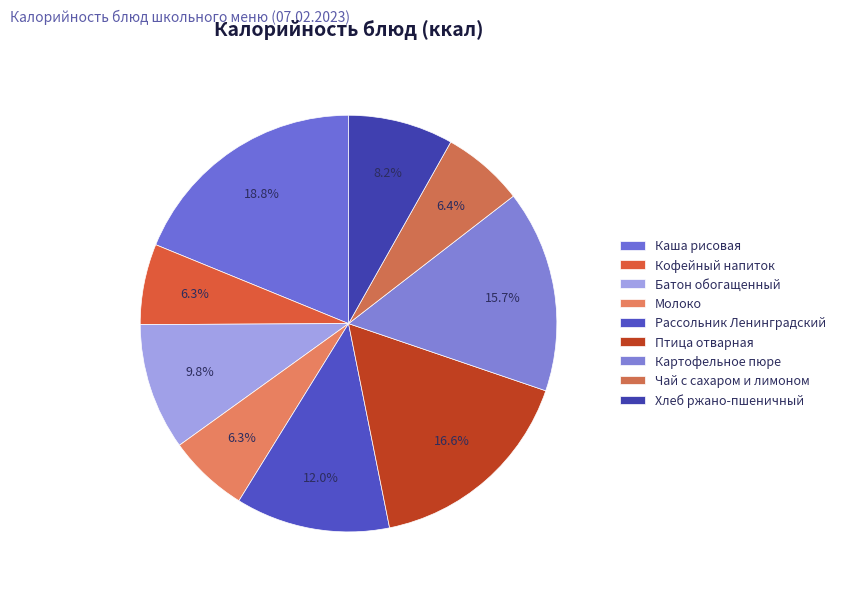

How much of the chart is everything except Картофельное пюре?

84.3%